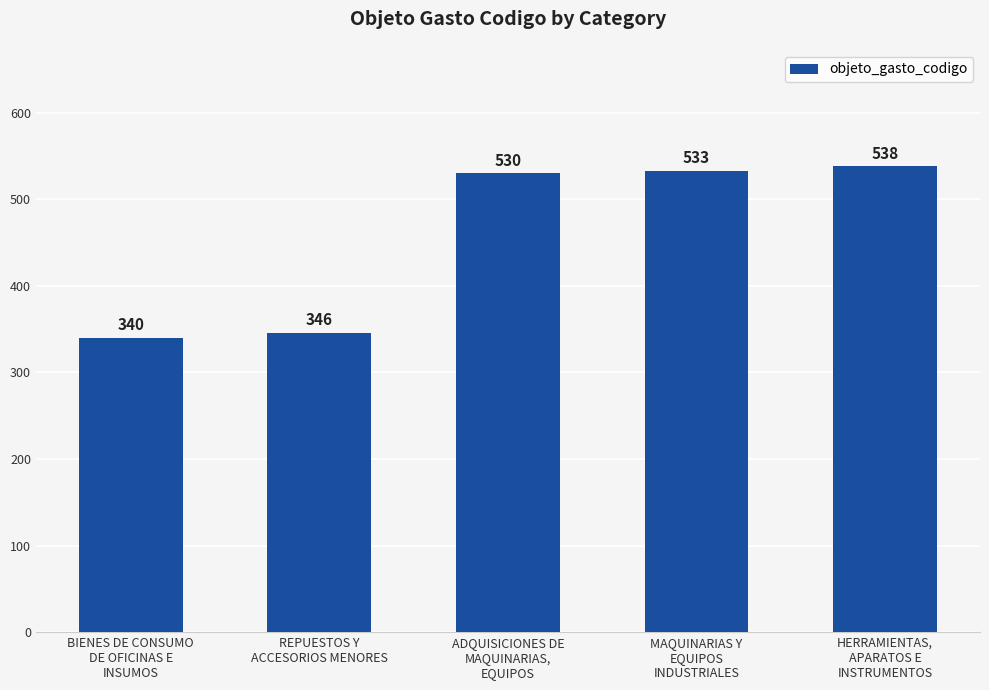

At which label is the value closest to 439?

ADQUISICIONES DE
MAQUINARIAS,
EQUIPOS